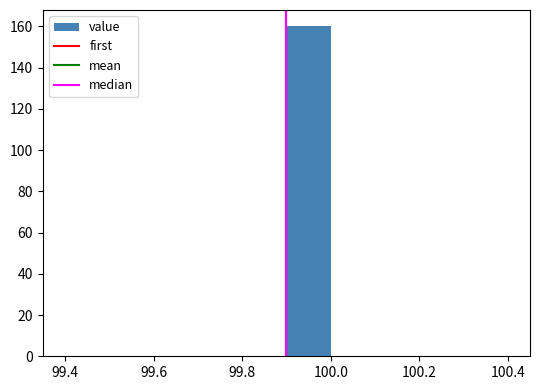

Reading left to right, list every bar in this chart as the range it spans on the x-axis followed by its height. The values are not printed on the chart, so give them approximately, as read against the axis.

99.4 to 99.5: 0
99.5 to 99.6: 0
99.6 to 99.7: 0
99.7 to 99.8: 0
99.8 to 99.9: 0
99.9 to 100.0: 160
100.0 to 100.1: 0
100.1 to 100.2: 0
100.2 to 100.3: 0
100.3 to 100.4: 0